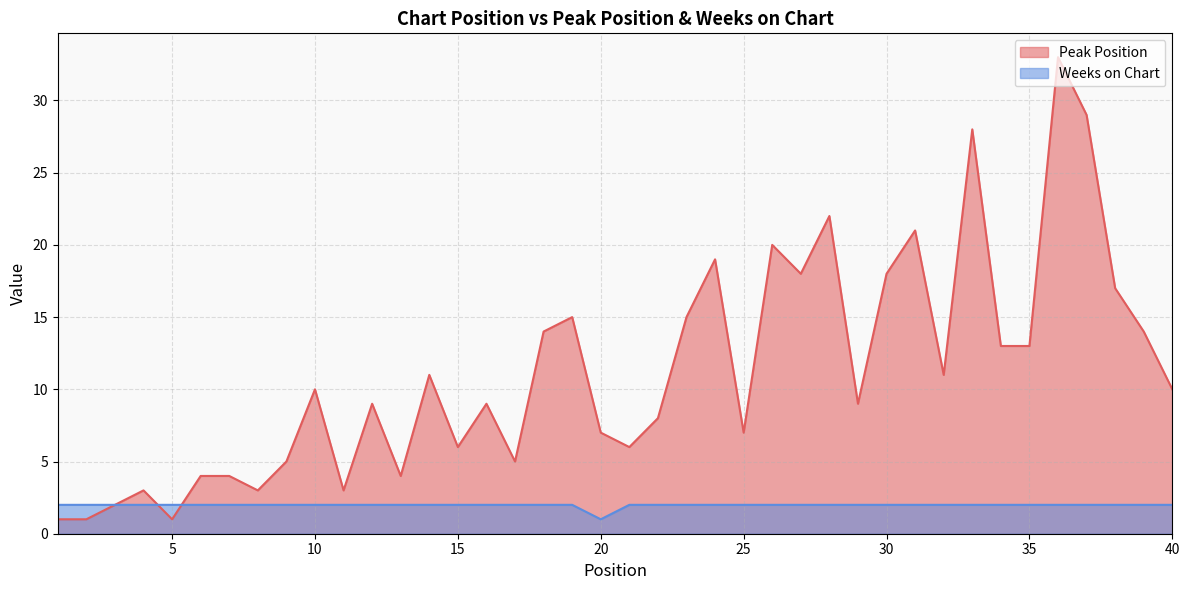

At which category is the sum across all series the highest?

36